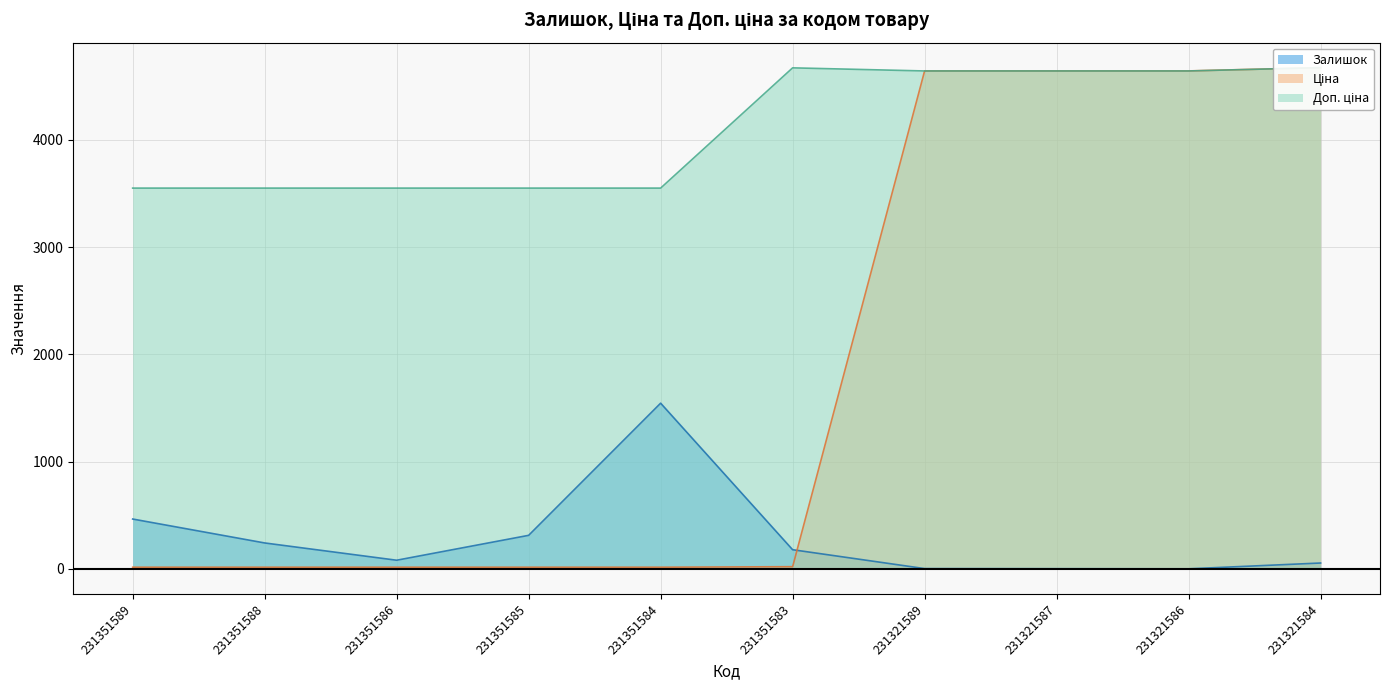

How many data points in Доп. ціна are less than 4642?

5